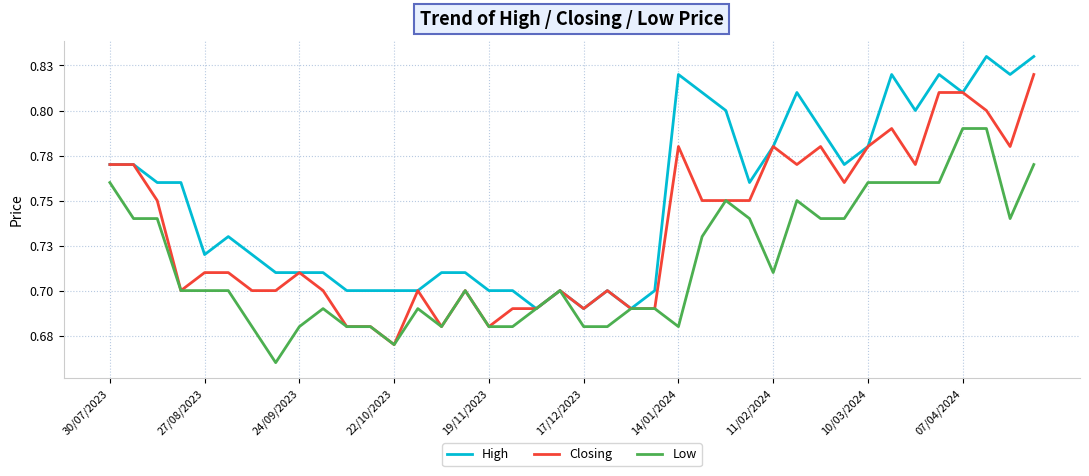

What are all the series names shown in the legend?

High, Closing, Low